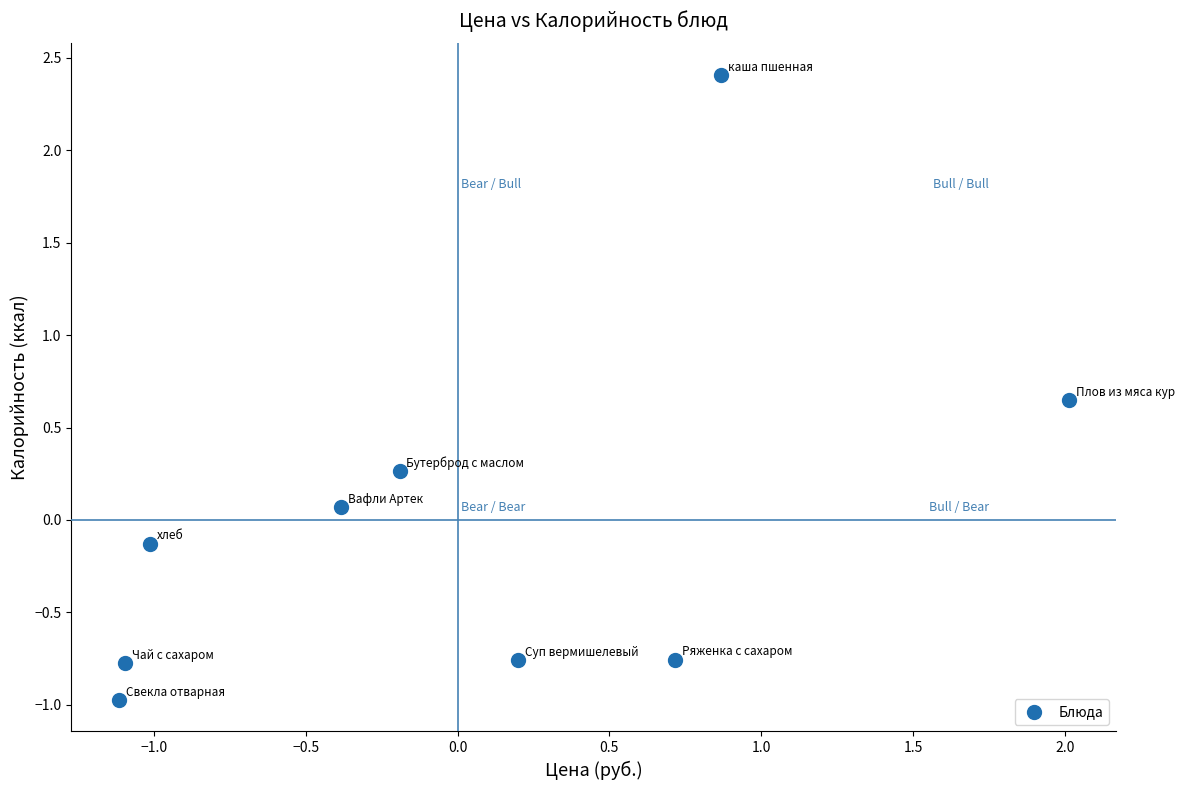

What is the range of Y values (max minus min)?

3.4